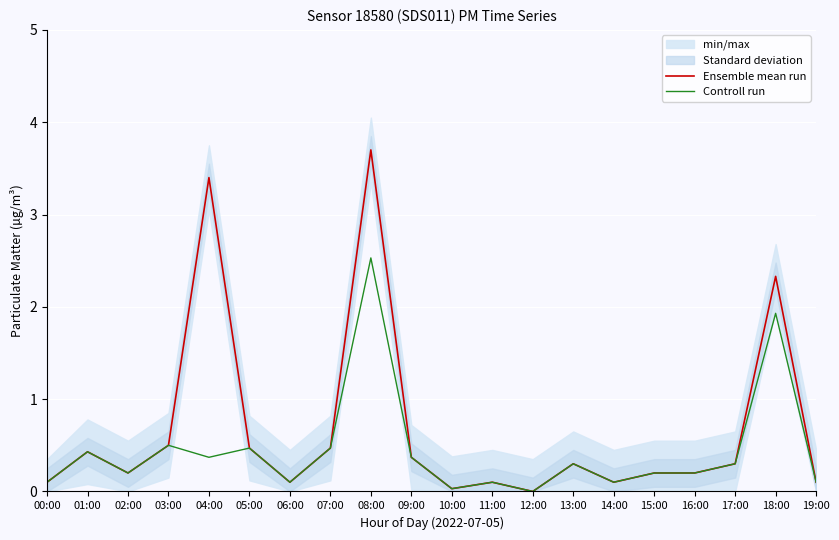

Reading right to left, extract all data points from this chart.

Ensemble mean run: 0.1	2.3	0.3	0.2	0.2	0.1	0.3	0.0	0.1	0.0	0.4	3.7	0.5	0.1	0.5	3.4	0.5	0.2	0.4	0.1
Controll run: 0.1	1.9	0.3	0.2	0.2	0.1	0.3	0.0	0.1	0.0	0.4	2.5	0.5	0.1	0.5	0.4	0.5	0.2	0.4	0.1